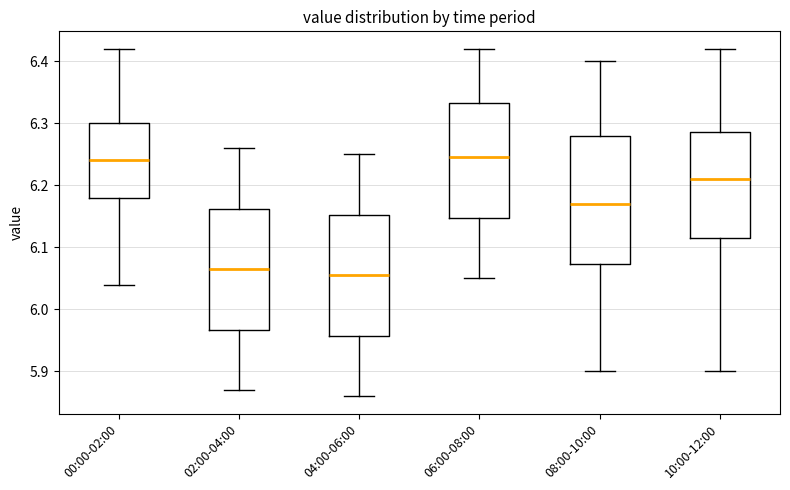

Which box is the tallest, from its lower edge to its upper edge?

08:00-10:00